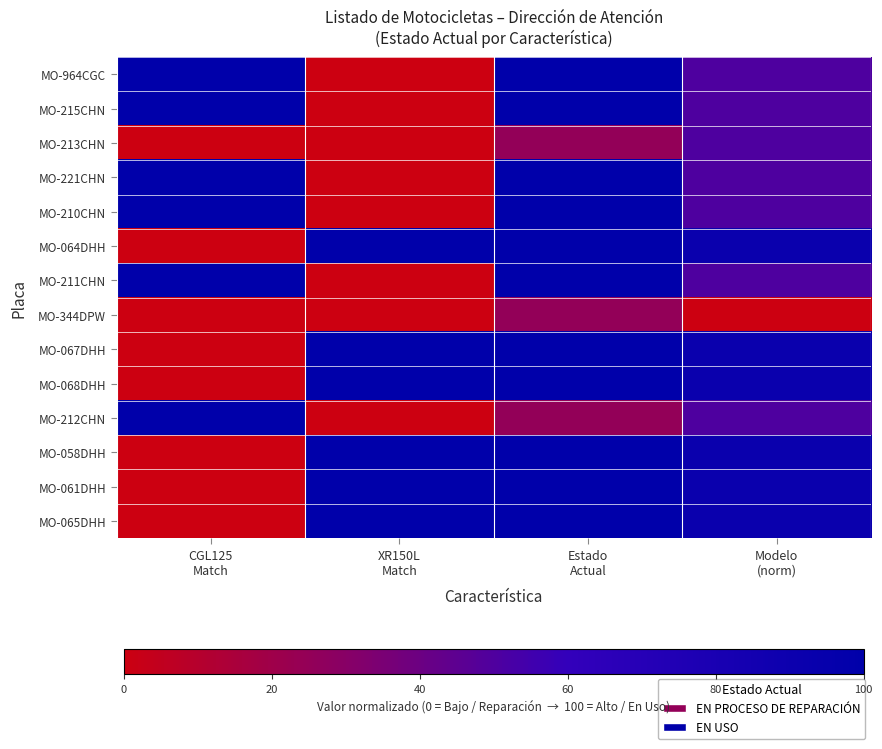

Rank the series by their maximum value, from highest to lowest.

MO-964CGC, MO-215CHN, MO-221CHN, MO-210CHN, MO-064DHH, MO-211CHN, MO-067DHH, MO-068DHH, MO-212CHN, MO-058DHH, MO-061DHH, MO-065DHH, MO-213CHN, MO-344DPW